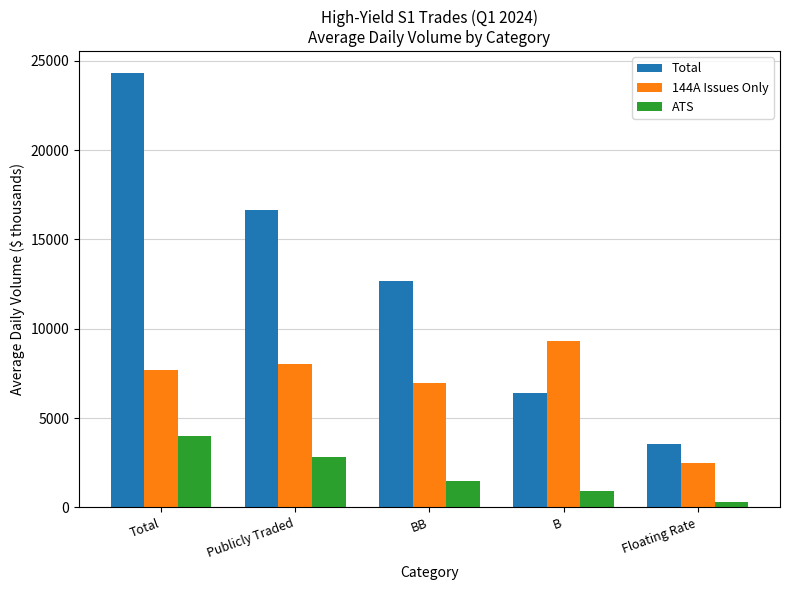

What is the difference between the second highest and second lowest values in the ATS series?

1925.8